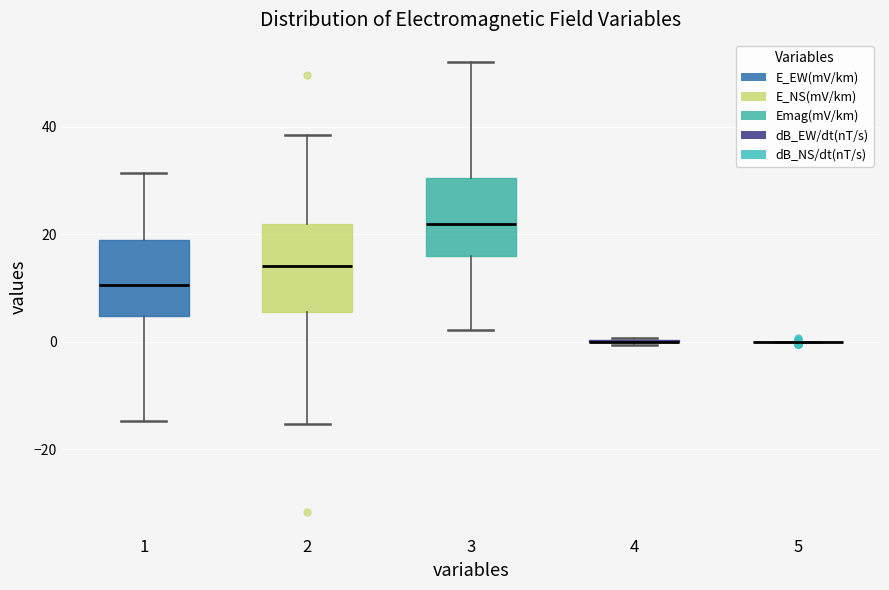

Which box is the tallest, from its lower edge to its upper edge?

2